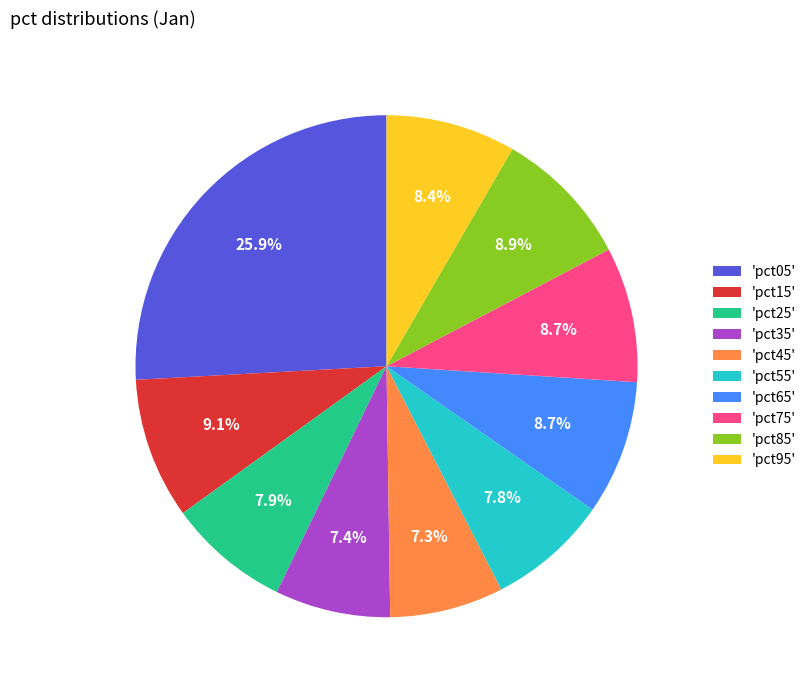

What portion of the pie excludes 'pct25'?

92.1%